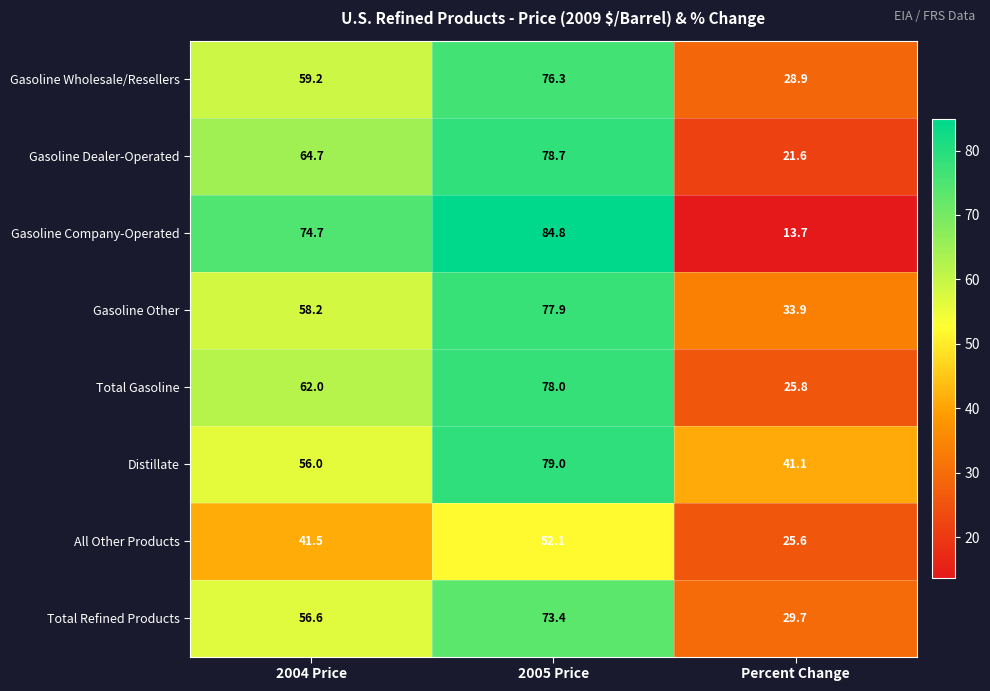

What is the average value of the Distillate series?

58.7